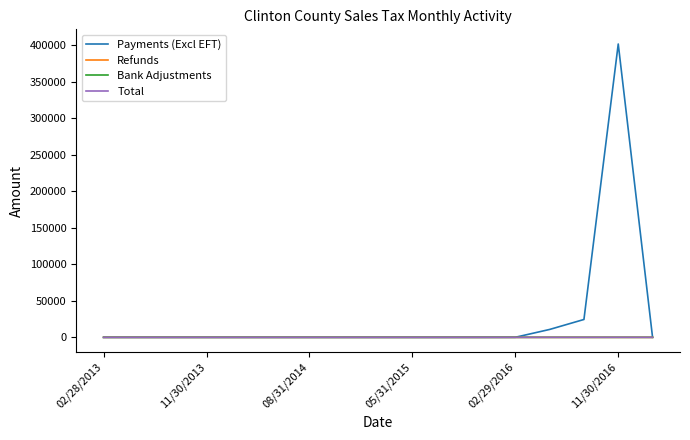

Which series has the widest spread of values?

Payments (Excl EFT)